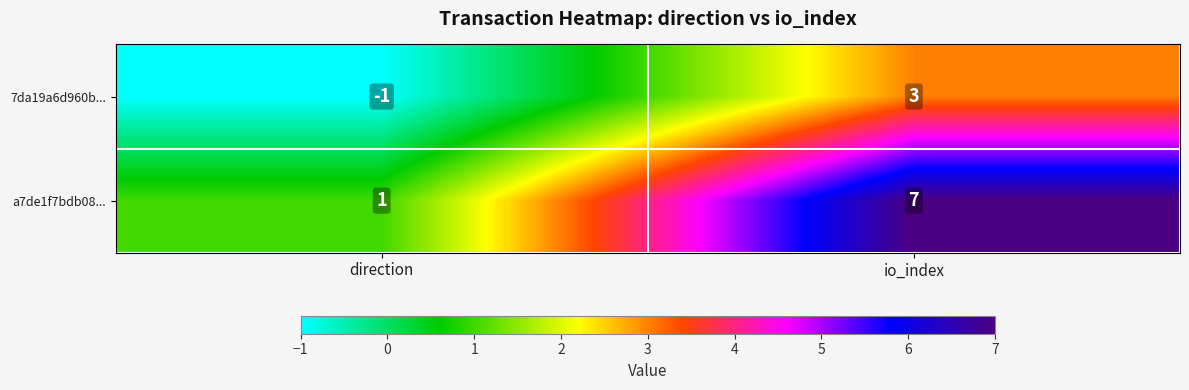

What is the highest value of the 7da19a6d960b... series?

3